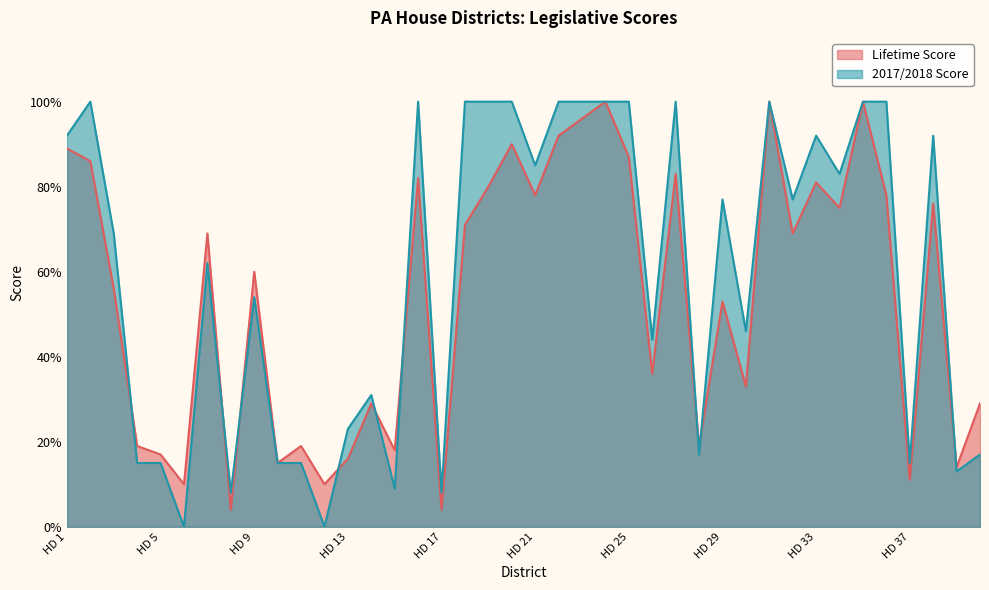

The Lifetime Score series shows 0.9 at HD 25. True or false?

True